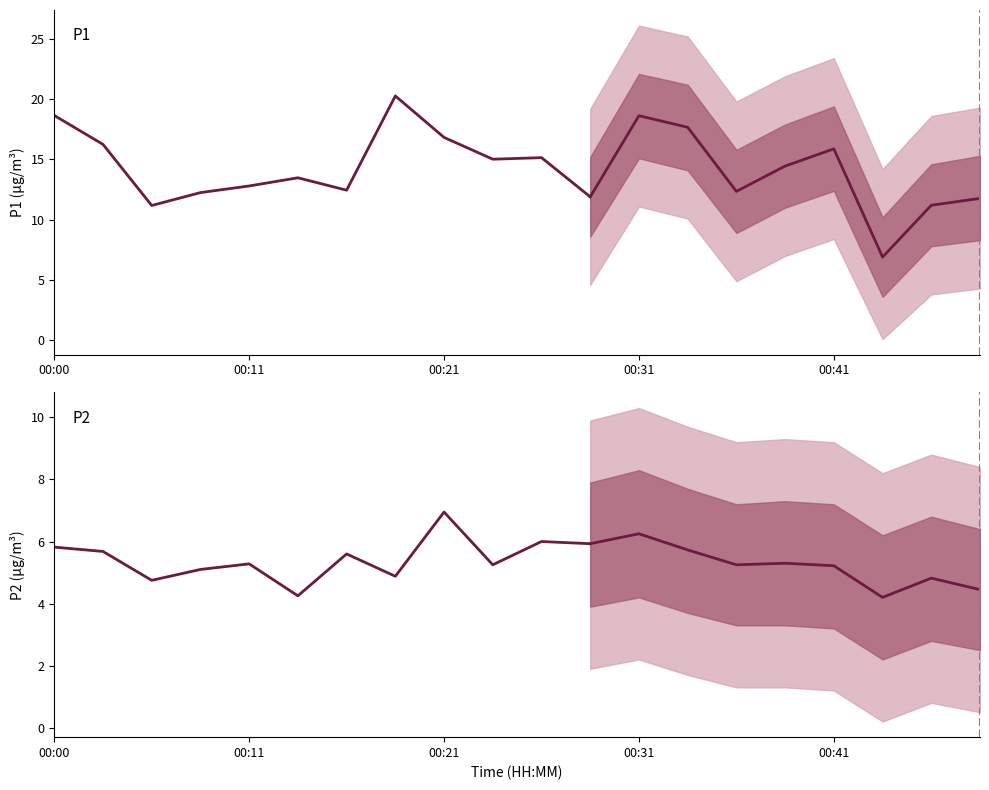

What is the difference between the P1 values at 11 and 5?

1.6